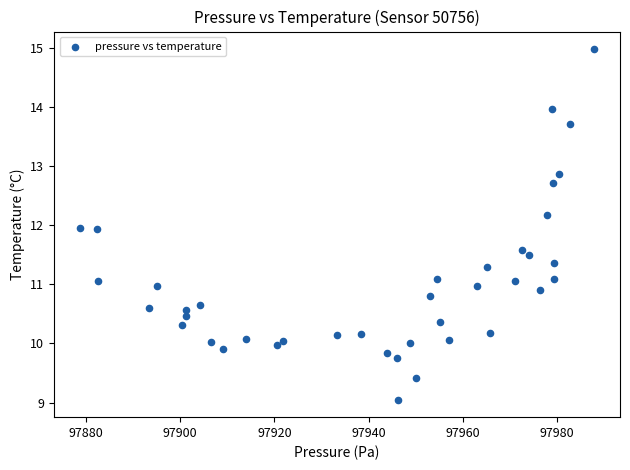

What is the range of Y values (max minus min)?

5.9